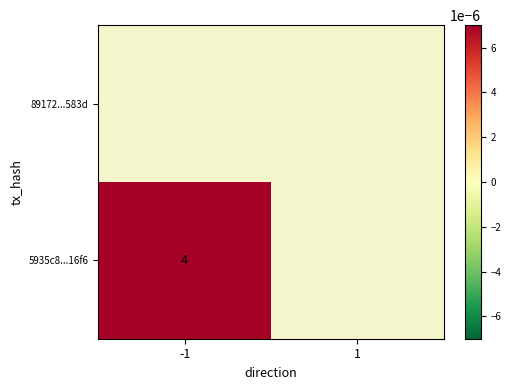

At which label does 89172...583d reach its minimum?

-1